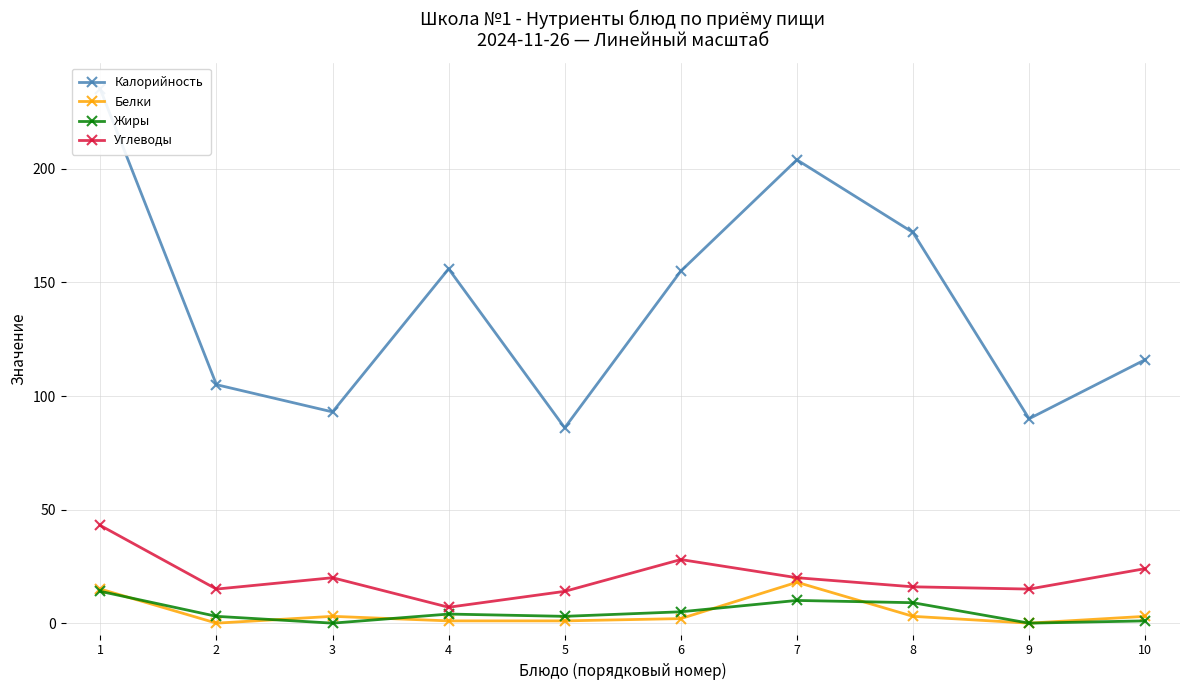

List the labels in order of Жиры value, smallest first.

3, 9, 10, 2, 5, 4, 6, 8, 7, 1